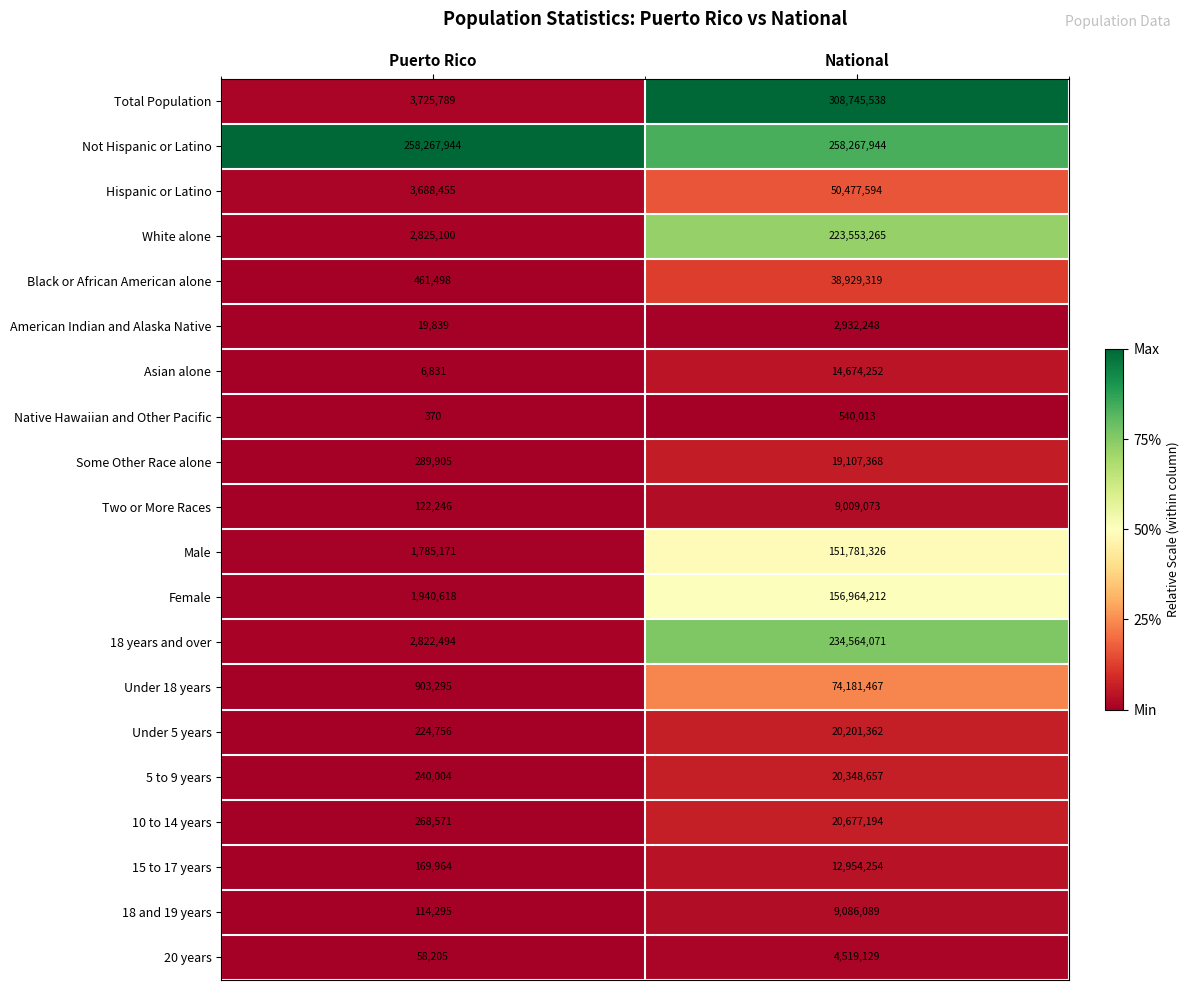

What is the difference between the highest and lowest values at National?

308205525